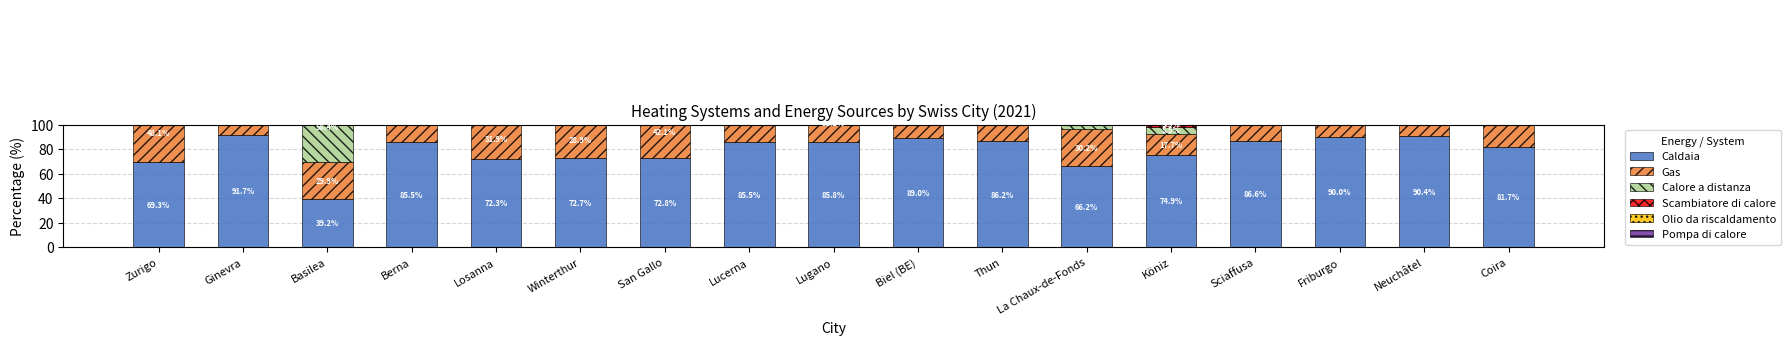

What position from the right is Coira?

1